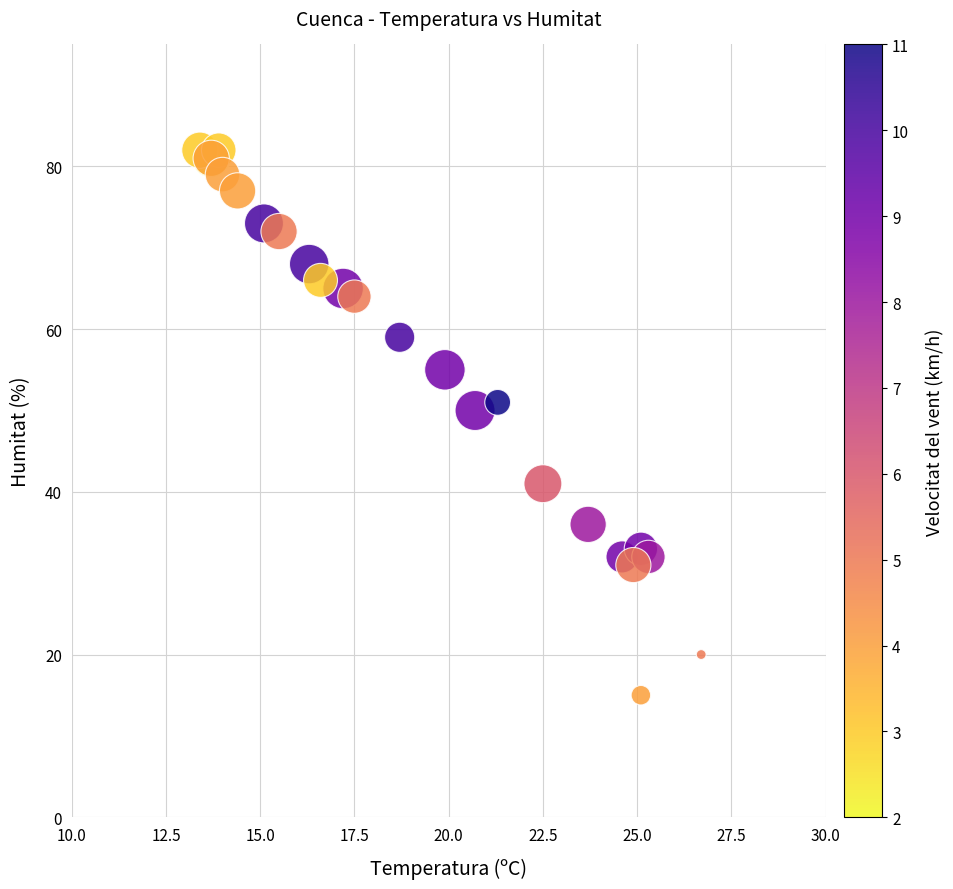

What Y value in the scatter plot is closest to 48?

50